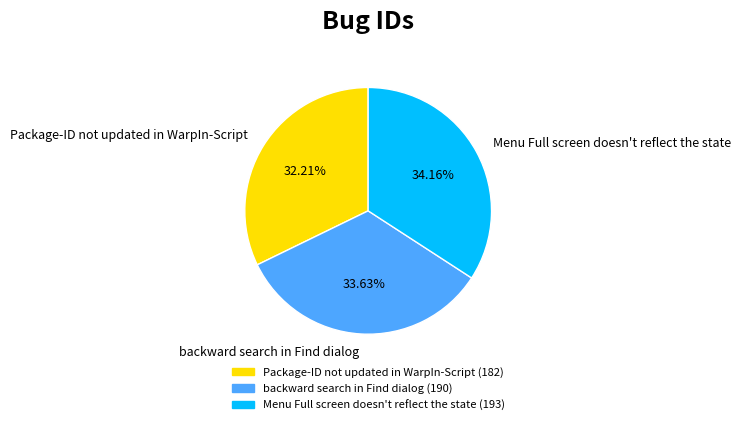

True or false: backward search in Find dialog accounts for 34% of the total.

True